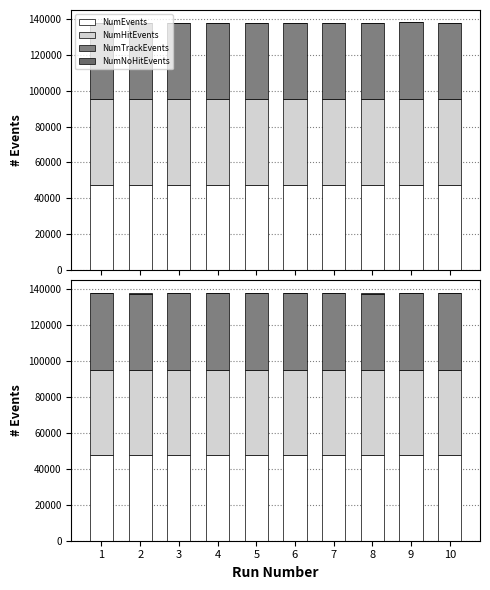

How many distinct data groups are displayed?

4